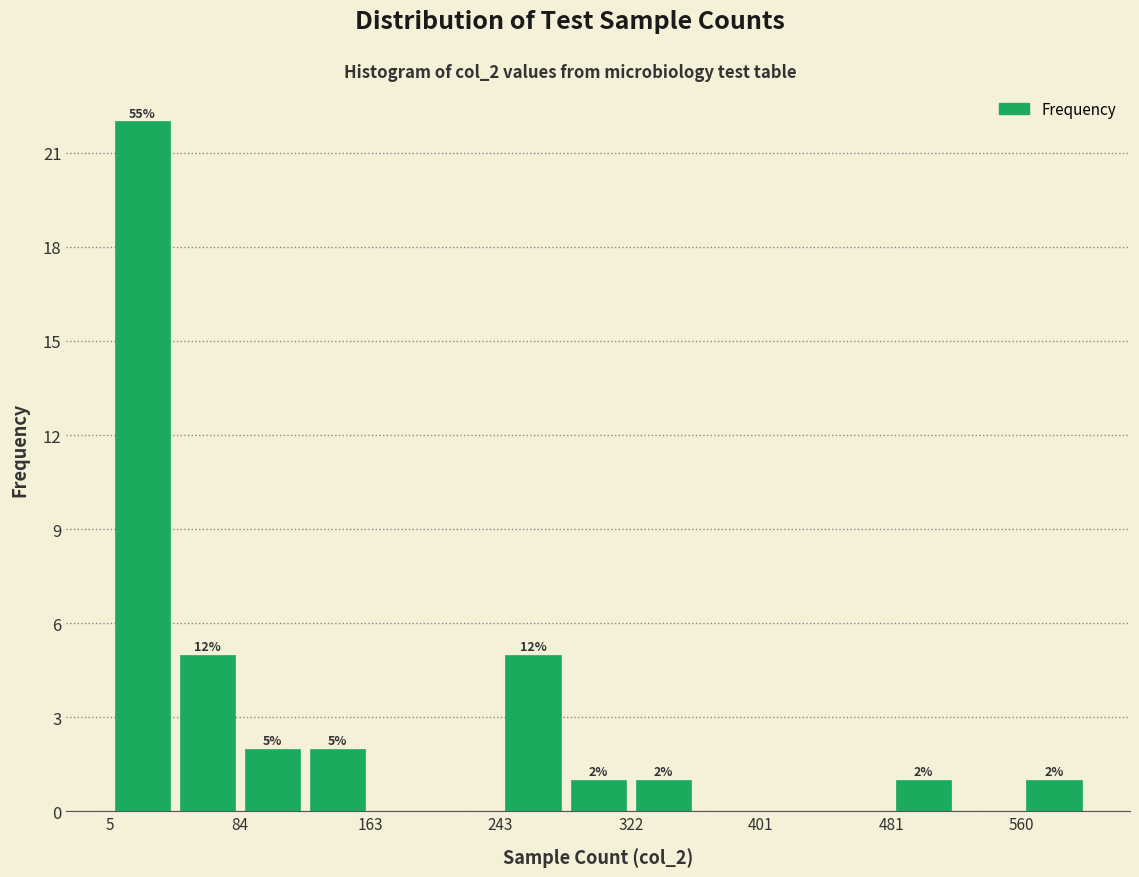

Around what value on the x-axis is the tallest bar? Give the approximate position of its centre, as read against the axis.

20